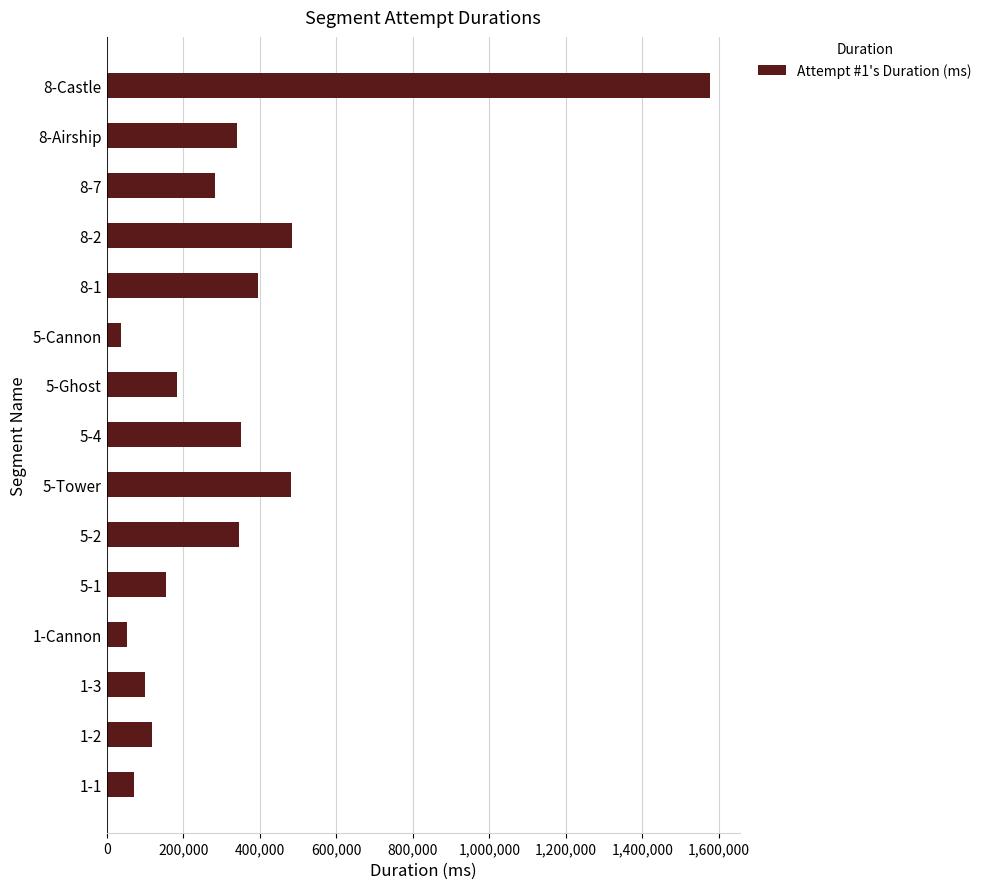

Is it true that the value at 8-Castle is 1576068?

True